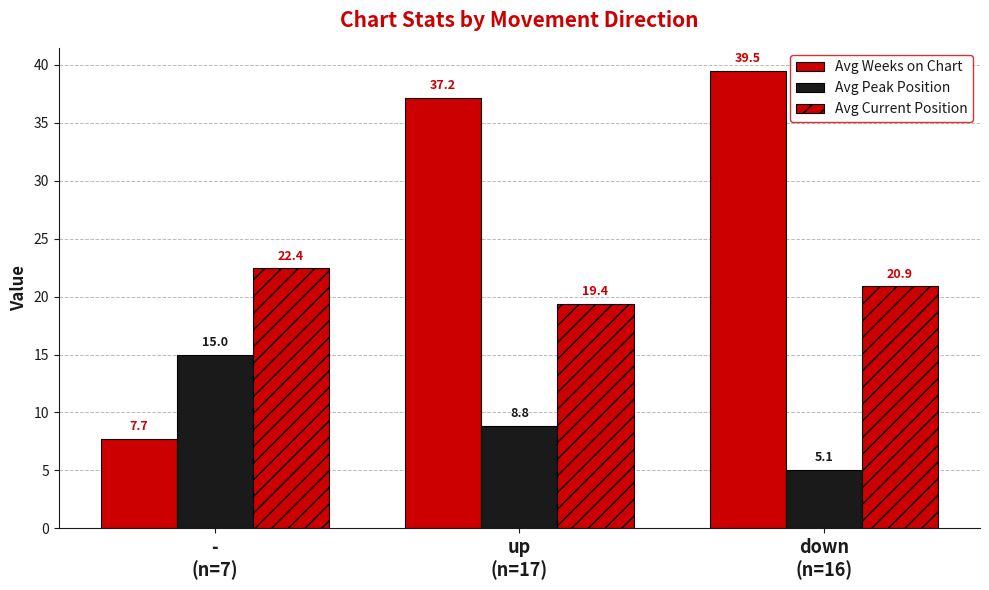

Are the bars grouped side by side (vs. stacked)?

Yes